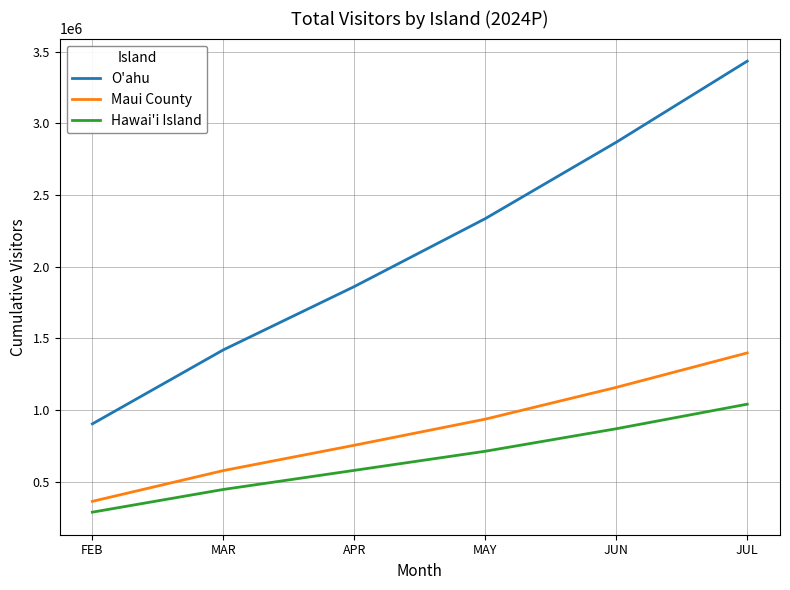

Which series has the largest range (max minus min)?

O'ahu